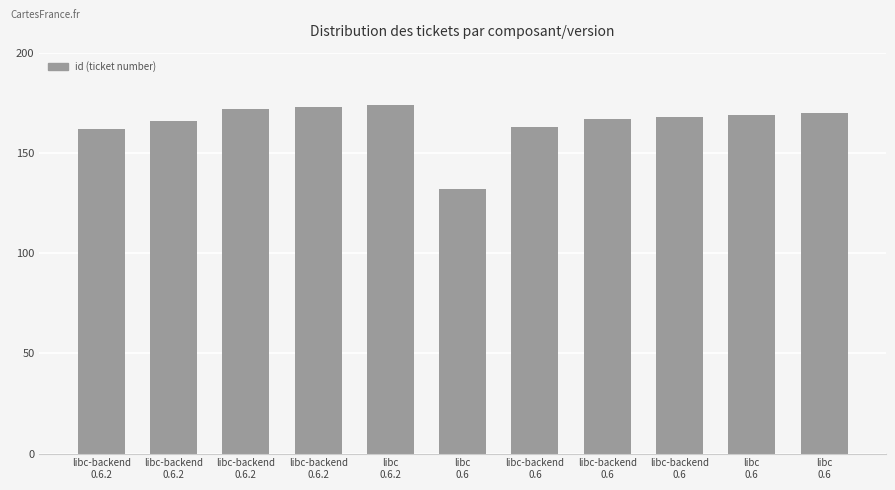

The chart shows a value of 293 at libc-backend
0.6.2. True or false?

False